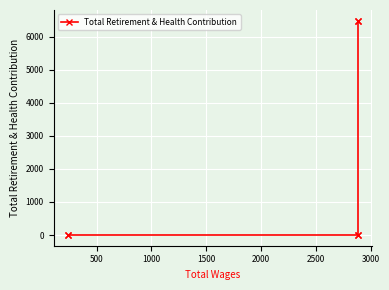

Between 2000 and 500, which is larger?

2000